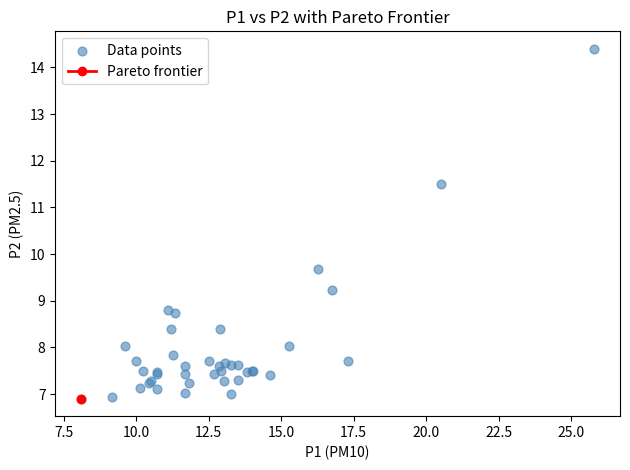

What Y value in the scatter plot is closest to 10?

9.7